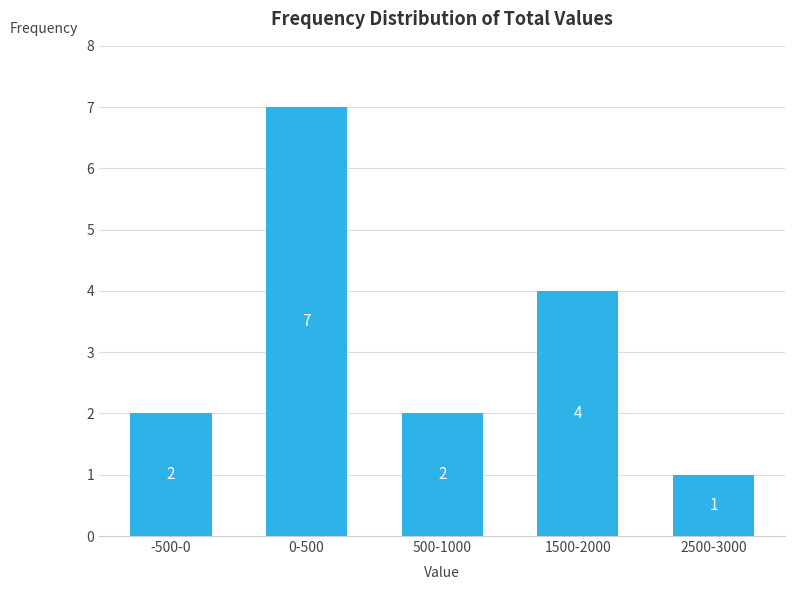

Reading left to right, what are all the values shown in this chart?

2	7	2	4	1